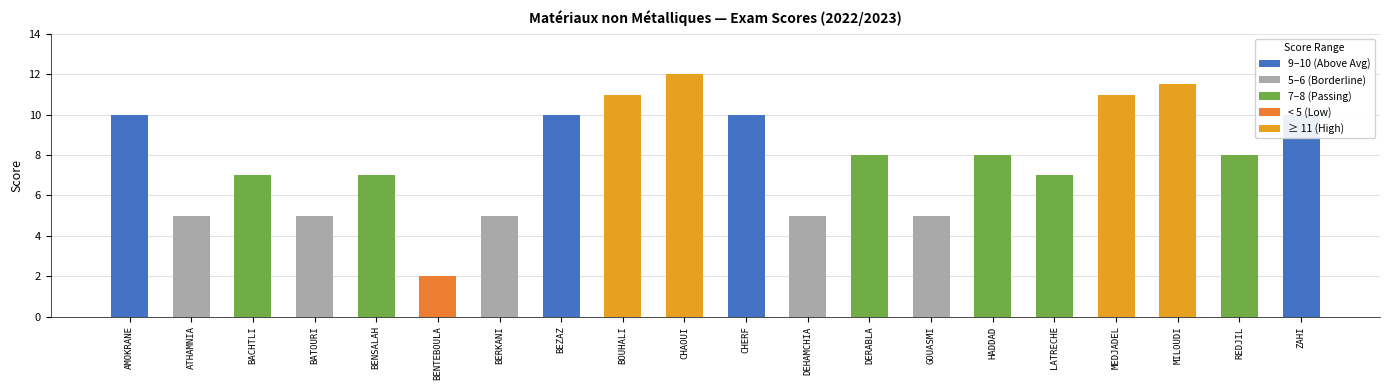

Is it true that the value at GOUASMI is 8.5?

False